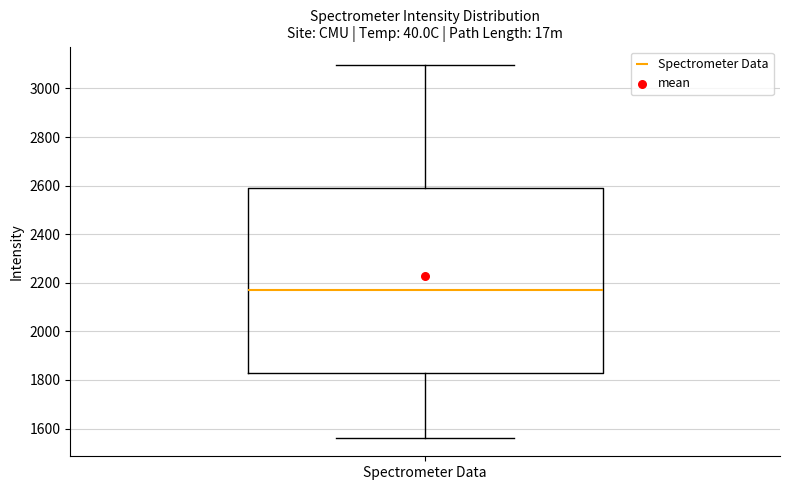

Where is the lower edge of the box for Spectrometer Data on the y-axis? The values are not printed on the chart, so give them approximately, as read against the axis.

1820